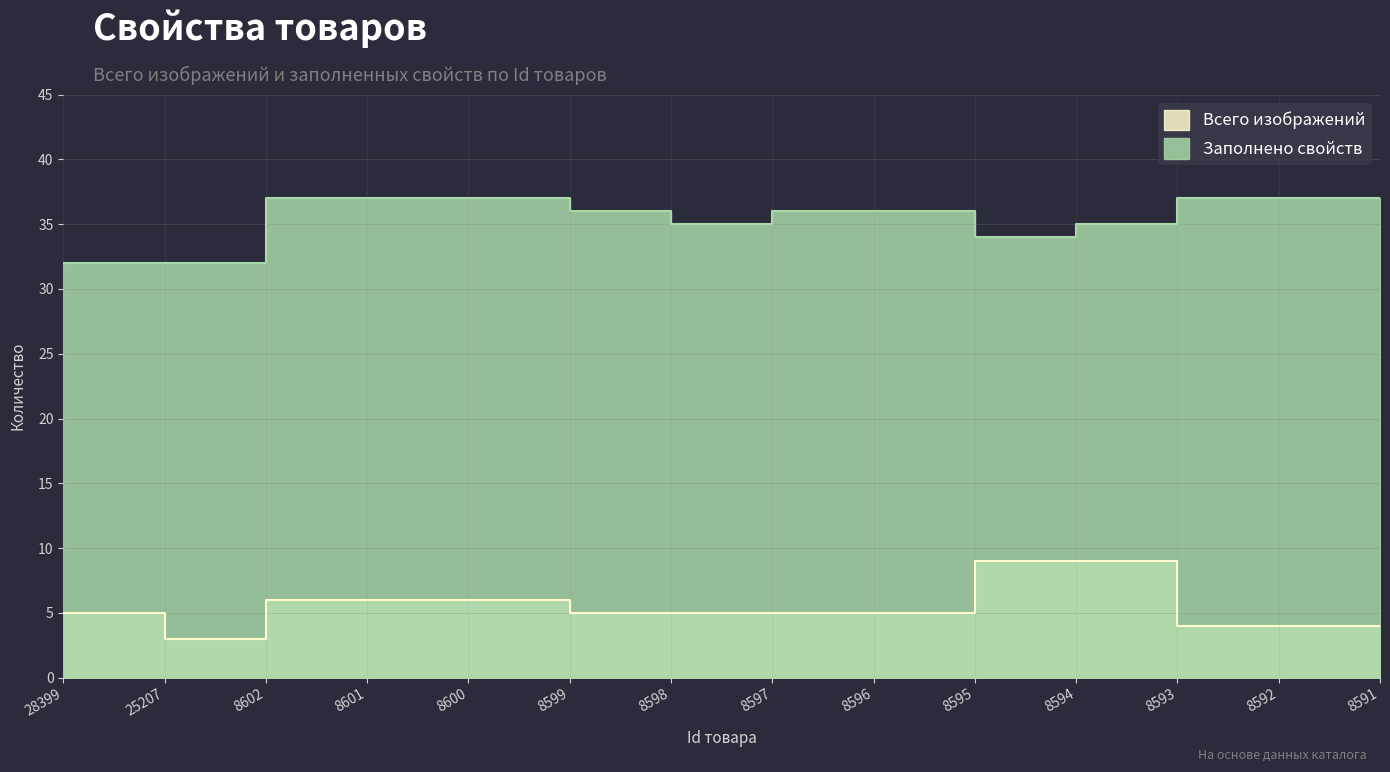

What is the average value of the Всего изображений series?

5